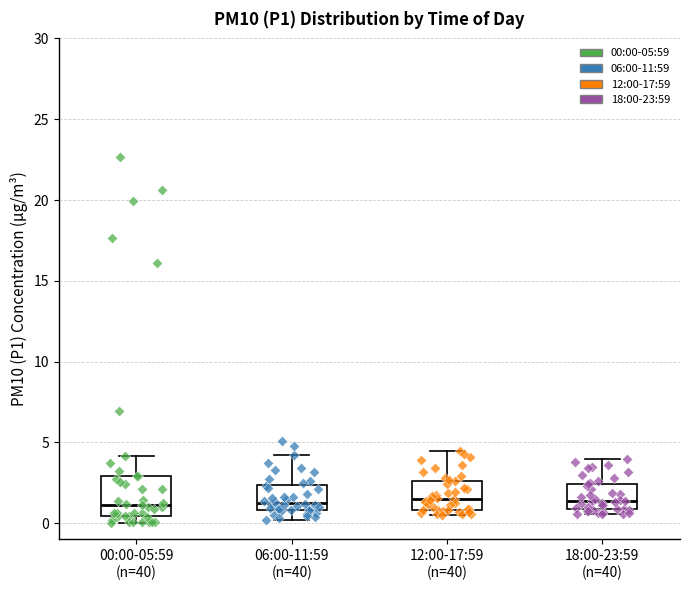

Where does the upper whisker of the box for 00:00-05:59 (n=40) end on the y-axis? The values are not printed on the chart, so give them approximately, as read against the axis.

4.0